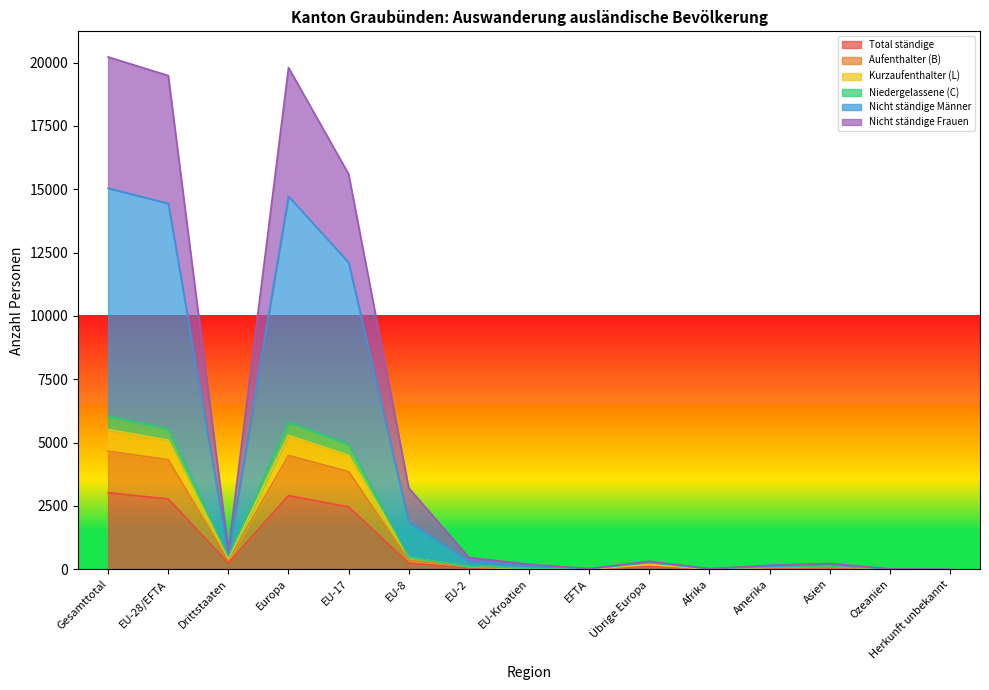

What is the highest value of the Total ständige series?

3022.1